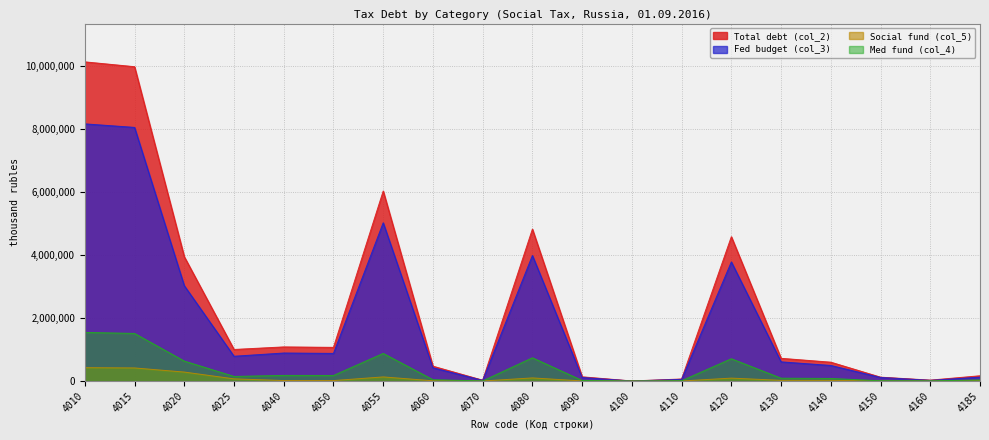

What is the maximum value for Fed budget (col_3)?

8172906